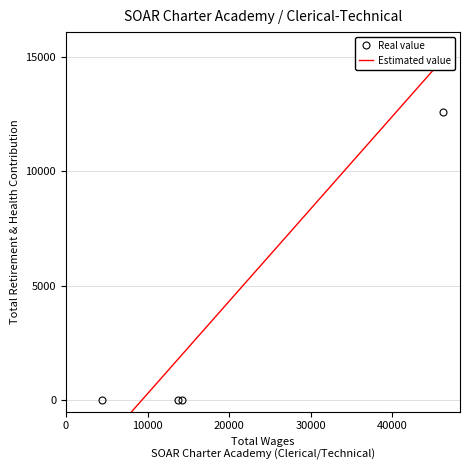

At which category does the chart reach its minimum across all series?

14222.0